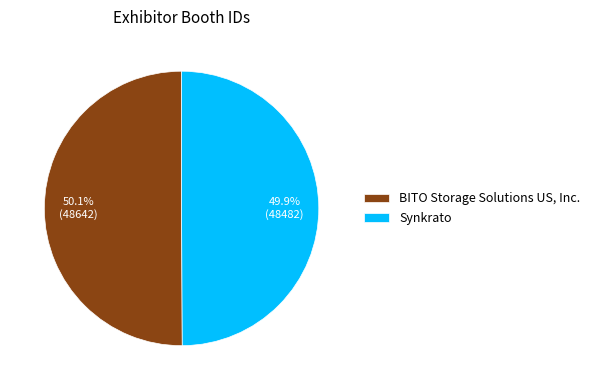

What portion of the pie excludes Synkrato?

50.1%